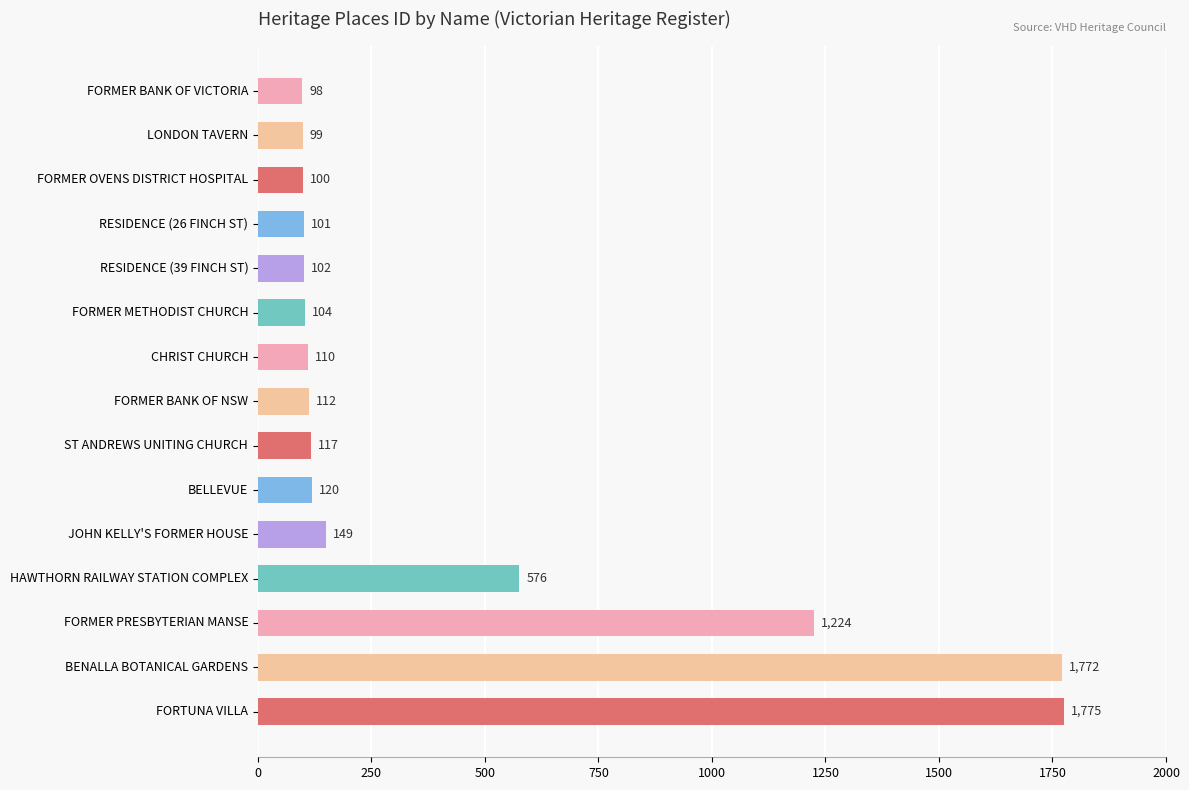

Where is the data nearest to the value 936?

FORMER PRESBYTERIAN MANSE